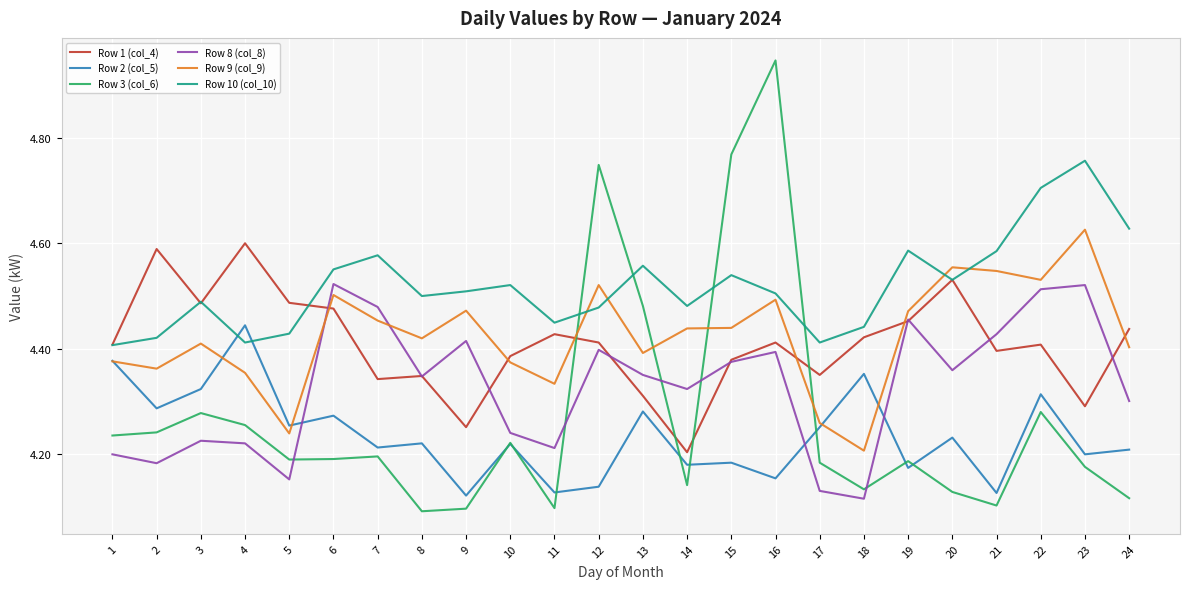

Between 13 and 16, which series saw the biggest shift?

Row 3 (col_6)